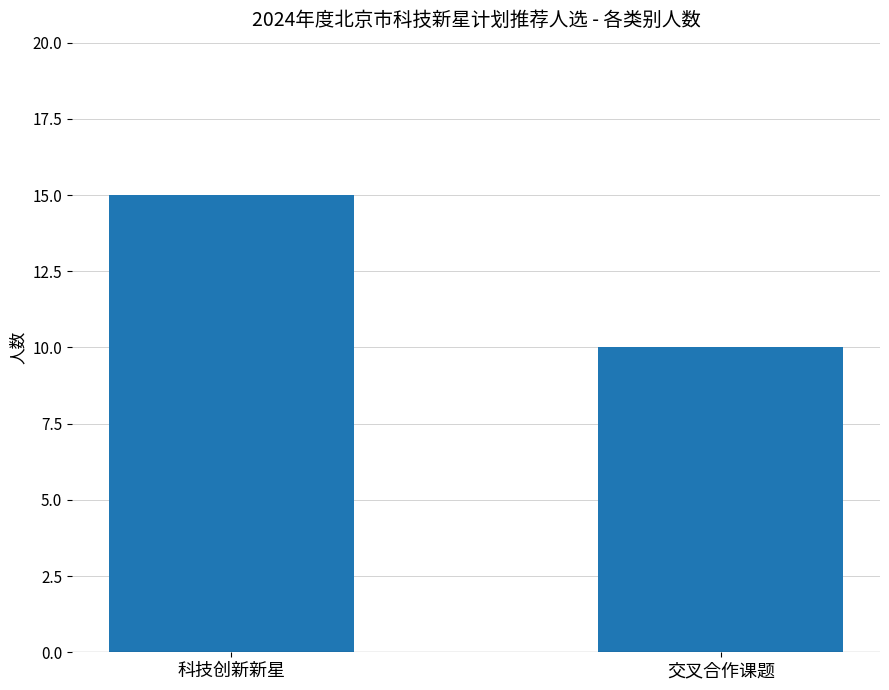

What is the sum of the values at 交叉合作课题 and 科技创新新星?

25